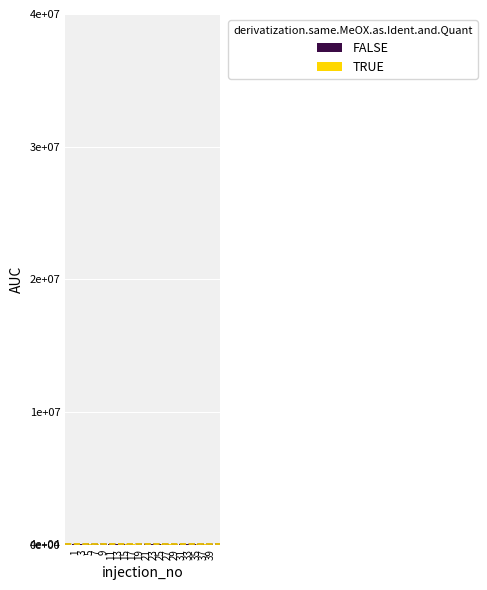

Does the chart contain stacked bars?

No